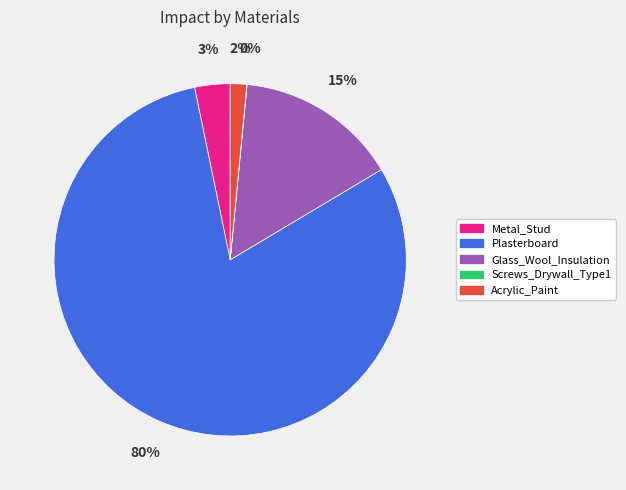

The Acrylic_Paint slice represents 2% of the pie. True or false?

True